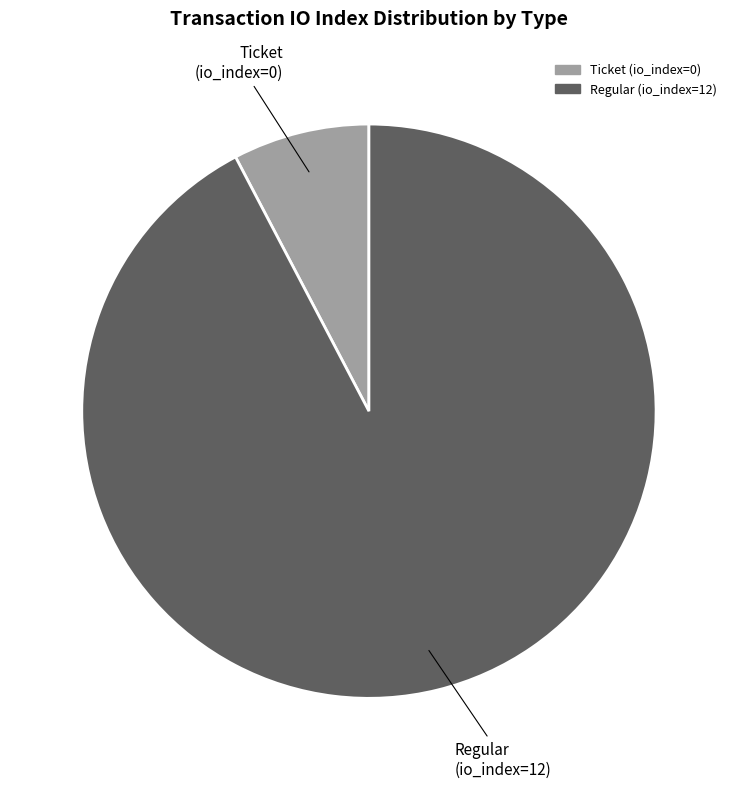

Which slice is the largest?

Regular (io_index=12)